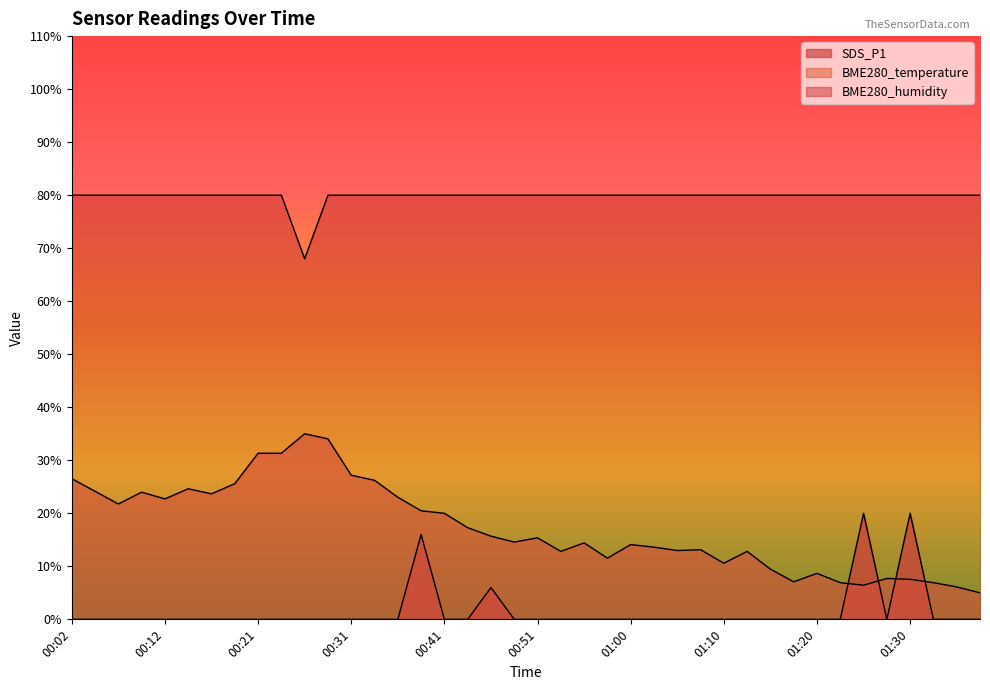

Reading left to right, transcribe all the data shown in this chart.

BME280_temperature: 00:02=26.5	00:04=24.1	00:07=21.8	00:09=24.0	00:12=22.7	00:14=24.6	00:17=23.7	00:19=25.6	00:21=31.3	00:24=31.3	00:26=35.0	00:29=34.0	00:31=27.2	00:34=26.2	00:36=23.0	00:38=20.5	00:41=20.0	00:43=17.3	00:46=15.7	00:48=14.6	00:51=15.4	00:53=12.8	00:56=14.4	00:58=11.5	01:00=14.1	01:03=13.6	01:05=13.0	01:08=13.1	01:10=10.6	01:13=12.8	01:15=9.5	01:18=7.1	01:20=8.7	01:23=6.9	01:25=6.4	01:28=7.7	01:30=7.6	01:32=6.9	01:35=6.1	01:37=5.0
BME280_humidity: 00:02=80.0	00:04=80.0	00:07=80.0	00:09=80.0	00:12=80.0	00:14=80.0	00:17=80.0	00:19=80.0	00:21=80.0	00:24=80.0	00:26=68.0	00:29=80.0	00:31=80.0	00:34=80.0	00:36=80.0	00:38=80.0	00:41=80.0	00:43=80.0	00:46=80.0	00:48=80.0	00:51=80.0	00:53=80.0	00:56=80.0	00:58=80.0	01:00=80.0	01:03=80.0	01:05=80.0	01:08=80.0	01:10=80.0	01:13=80.0	01:15=80.0	01:18=80.0	01:20=80.0	01:23=80.0	01:25=80.0	01:28=80.0	01:30=80.0	01:32=80.0	01:35=80.0	01:37=80.0
SDS_P1: 00:02=0.0	00:04=0.0	00:07=0.0	00:09=0.0	00:12=0.0	00:14=0.0	00:17=0.0	00:19=0.0	00:21=0.0	00:24=0.0	00:26=0.0	00:29=0.0	00:31=0.0	00:34=0.0	00:36=0.0	00:38=16.0	00:41=0.0	00:43=0.0	00:46=6.0	00:48=0.0	00:51=0.0	00:53=0.0	00:56=0.0	00:58=0.0	01:00=0.0	01:03=0.0	01:05=0.0	01:08=0.0	01:10=0.0	01:13=0.0	01:15=0.0	01:18=0.0	01:20=0.0	01:23=0.0	01:25=20.0	01:28=0.0	01:30=20.0	01:32=0.0	01:35=0.0	01:37=0.0